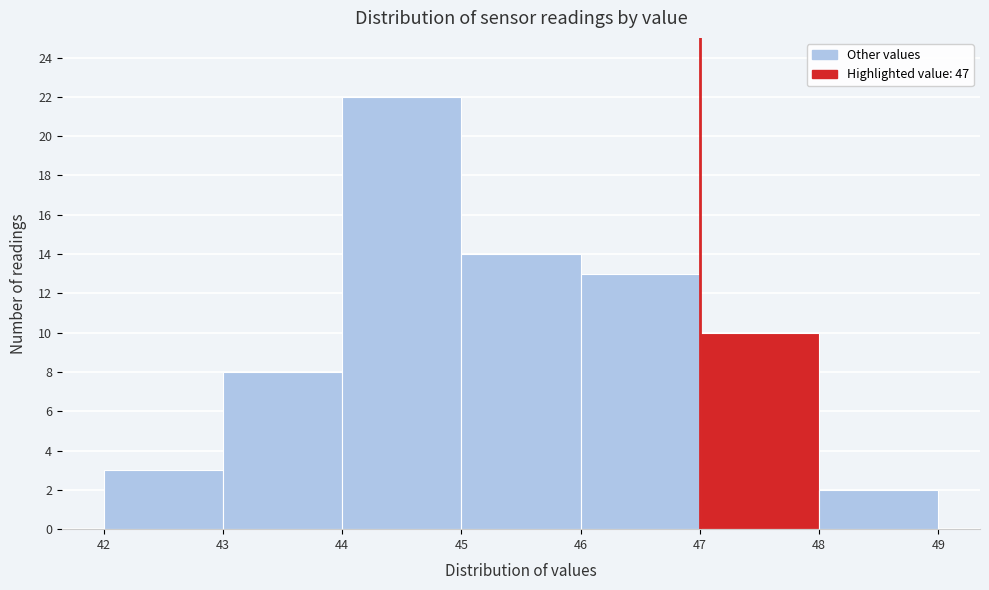

How tall is the bar that spans 47 to 48 on the x-axis? The values are not printed on the chart, so give them approximately, as read against the axis.

10